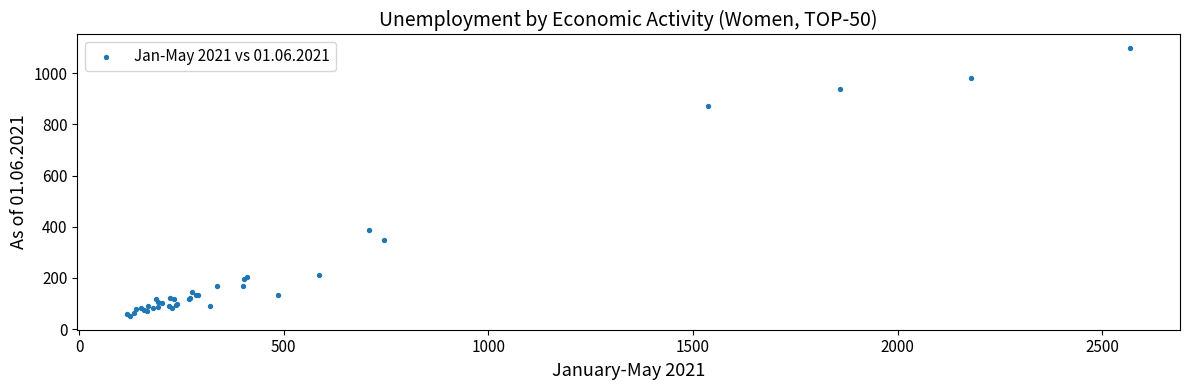

What Y value in the scatter plot is closest to 574?

388